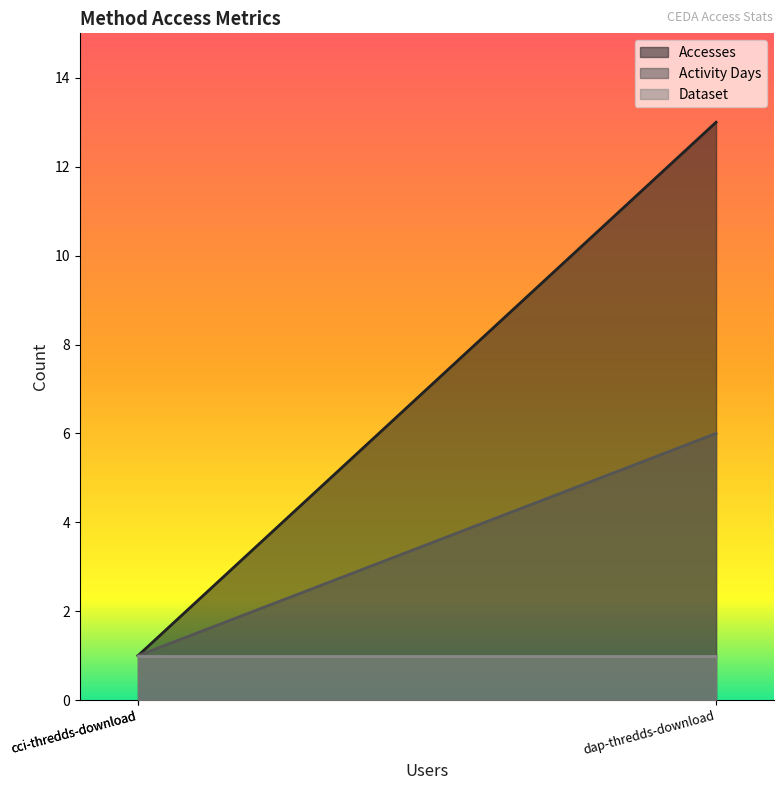

What value does the Accesses series have at dap-thredds-download, to the nearest 10?

10